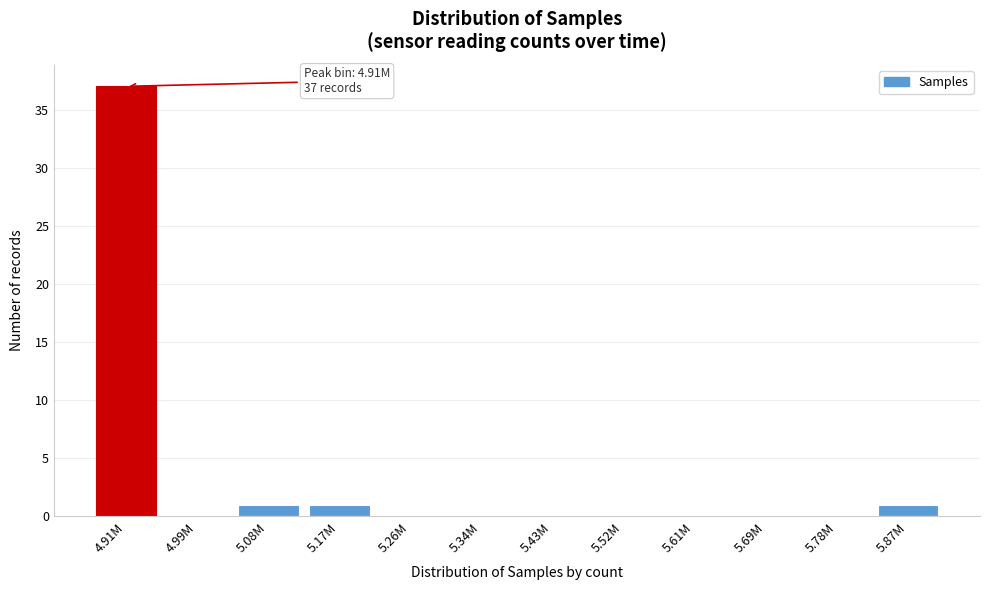

Reading right to left, list all the values displayed in this chart.

5.87M=1	5.78M=0	5.69M=0	5.61M=0	5.52M=0	5.43M=0	5.34M=0	5.26M=0	5.17M=1	5.08M=1	4.99M=0	4.91M=37